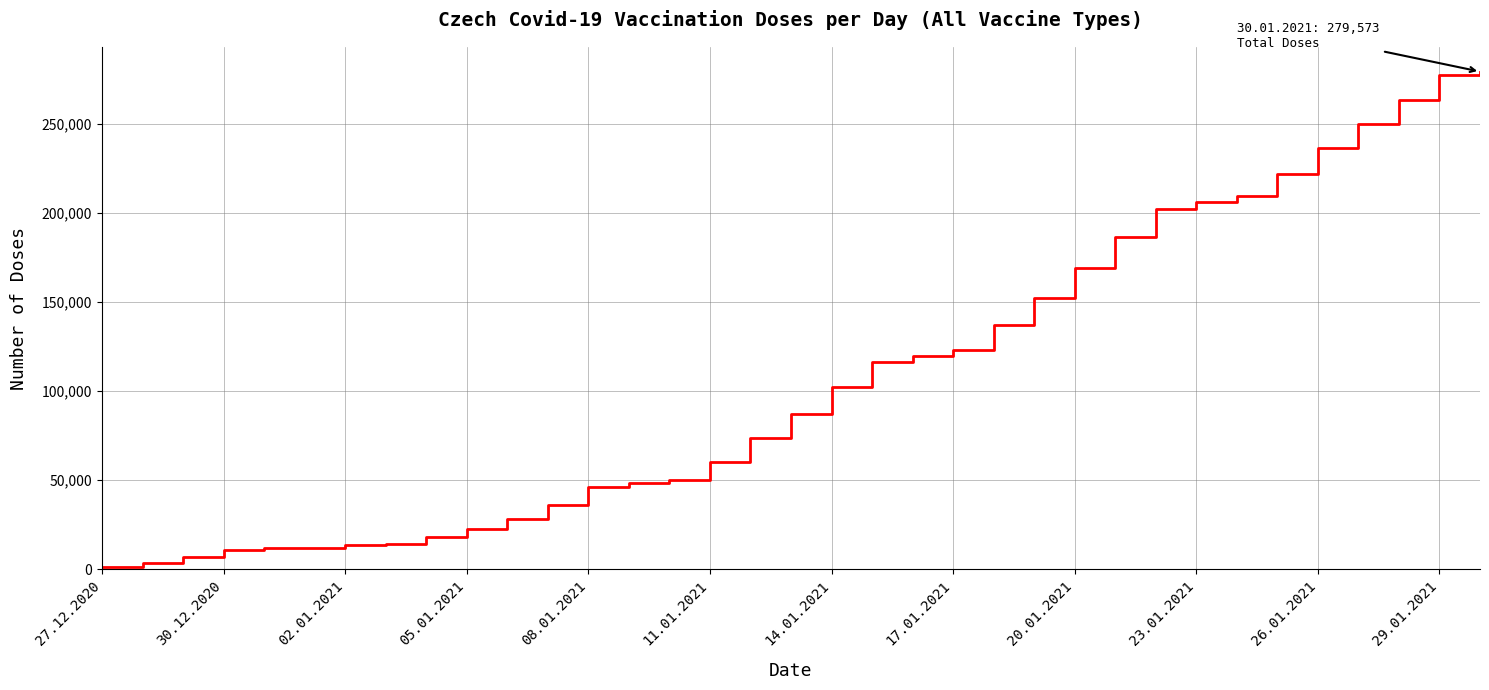

How many categories are shown in the chart?

35